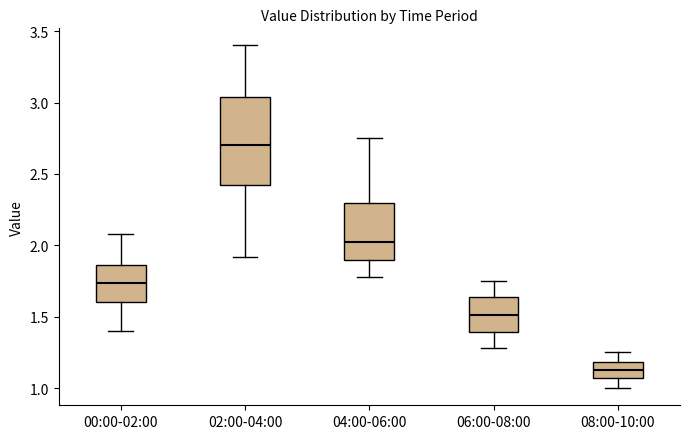

Which box is the tallest, from its lower edge to its upper edge?

02:00-04:00